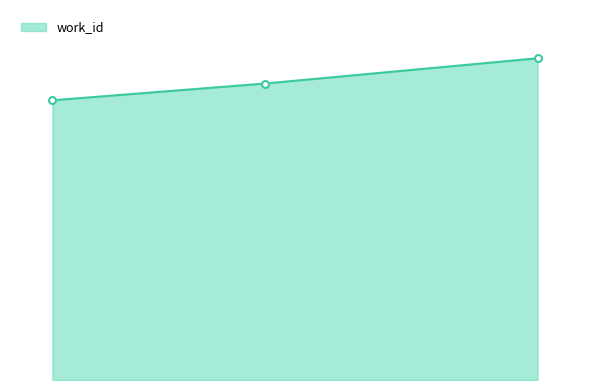

Does the chart have visible grid lines?

No